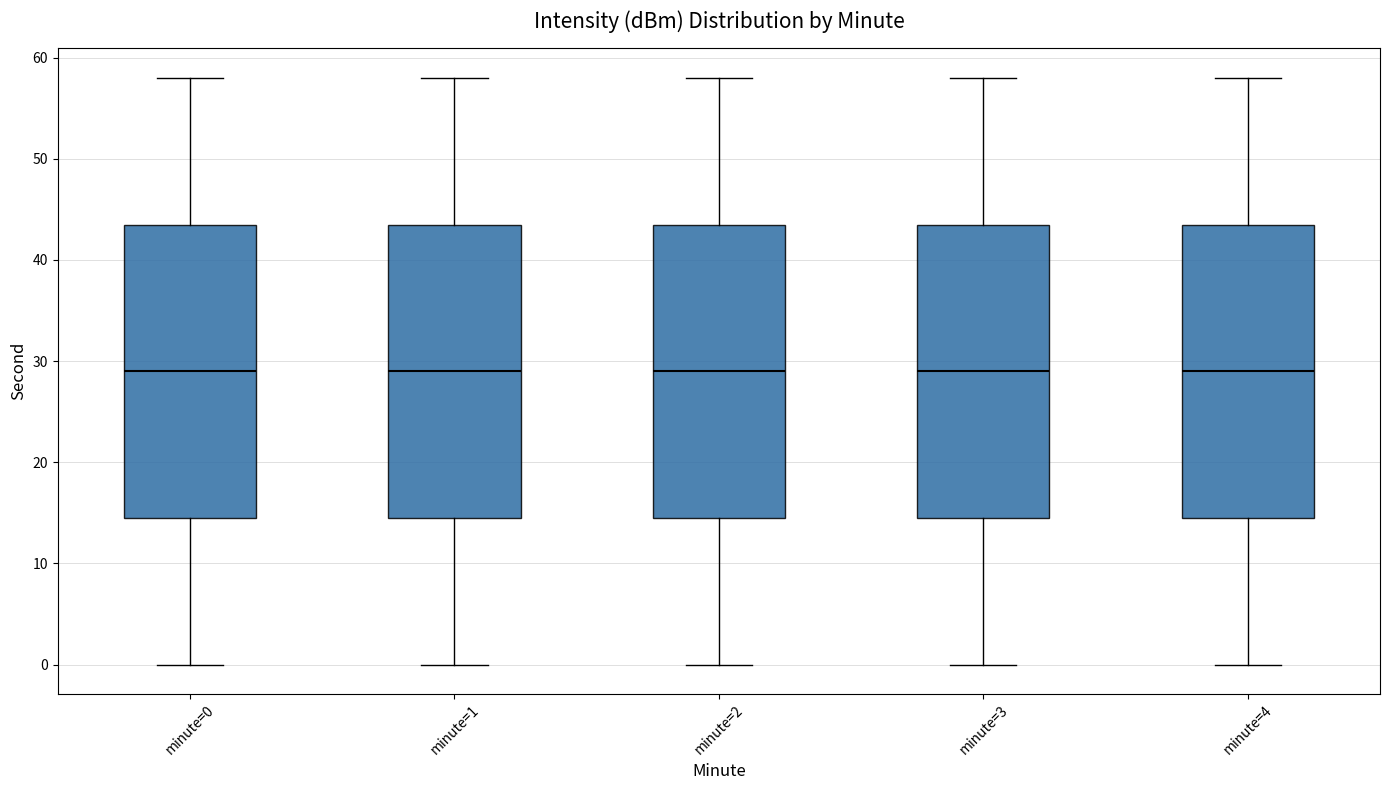

Reading left to right, read every box against the y-axis: the position of its median line, the range the box covers, and the ends of its whiskers. The values are not printed on the chart, so give them approximately, as read against the axis.

minute=0: median 29, box 15 to 44, whiskers 0 to 58
minute=1: median 29, box 15 to 44, whiskers 0 to 58
minute=2: median 29, box 15 to 44, whiskers 0 to 58
minute=3: median 29, box 15 to 44, whiskers 0 to 58
minute=4: median 29, box 15 to 44, whiskers 0 to 58